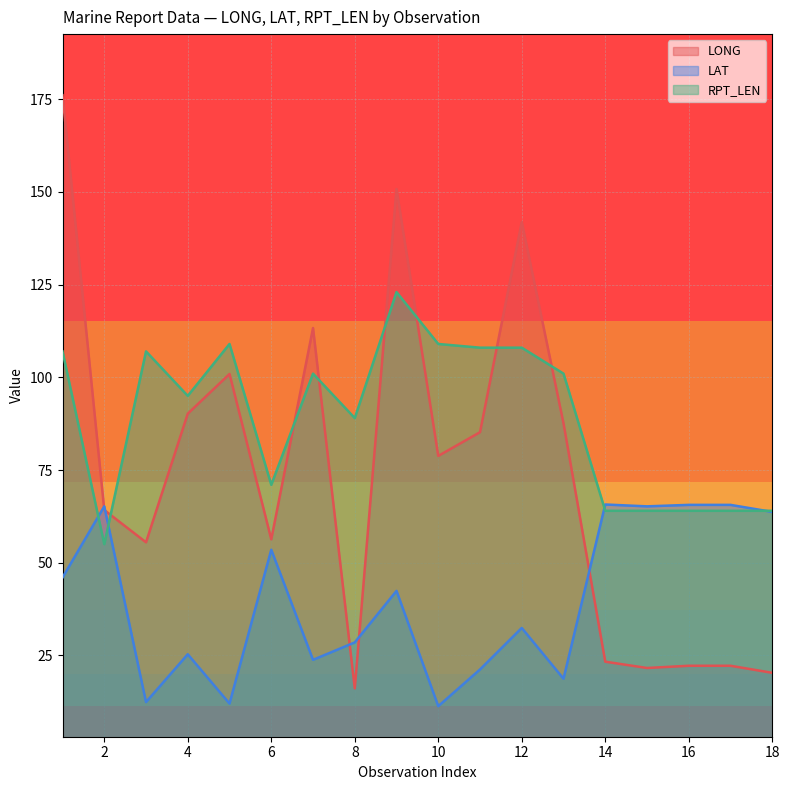

What is the difference between the highest and lowest values at 1?

130.1